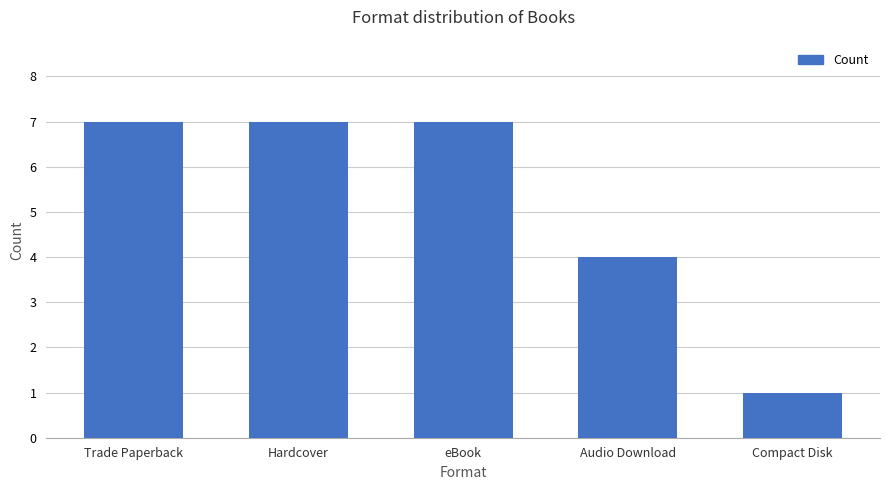

Is it true that the value at eBook is 11?

False